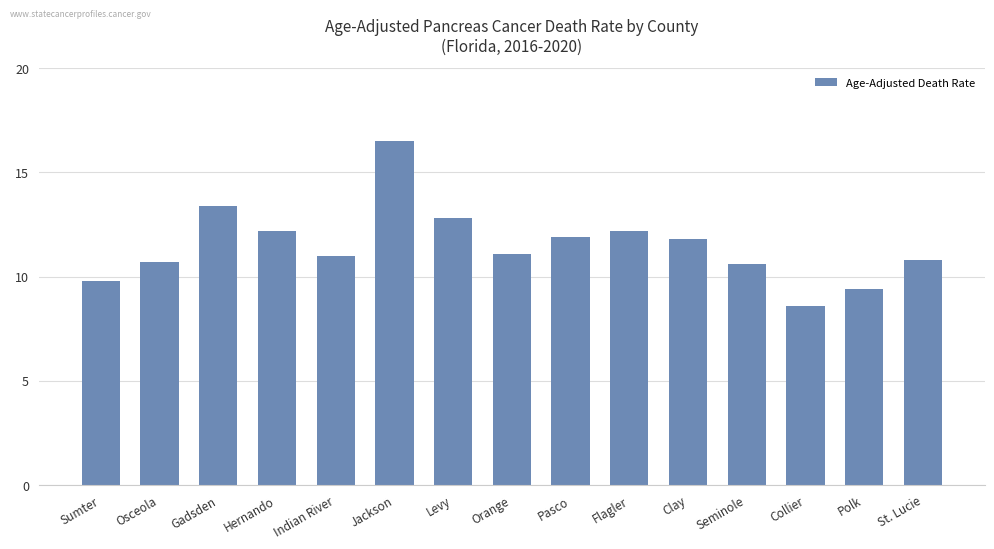

Which label corresponds to the smallest value in the chart?

Collier